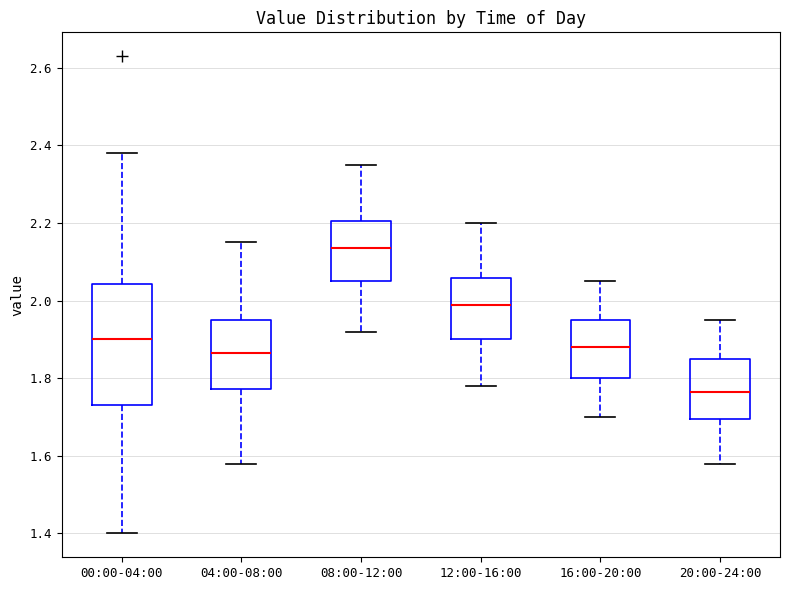

Which box has the highest median line?

08:00-12:00